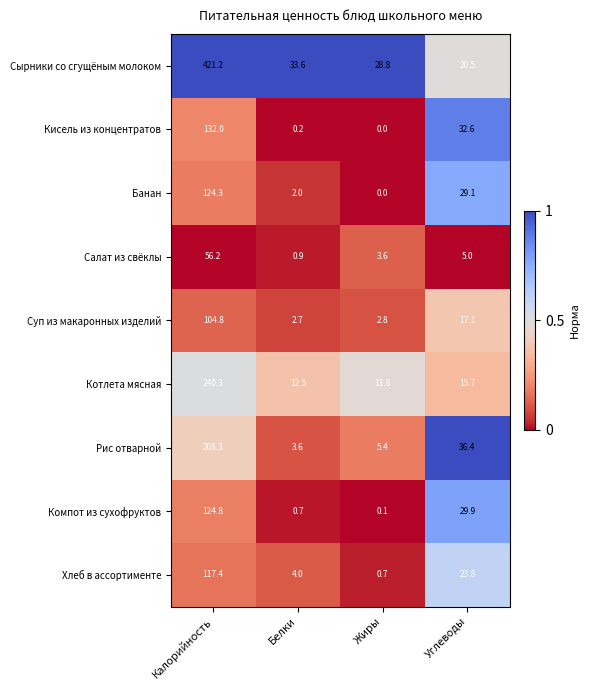

What is the difference between the highest and lowest values at Углеводы?

31.4